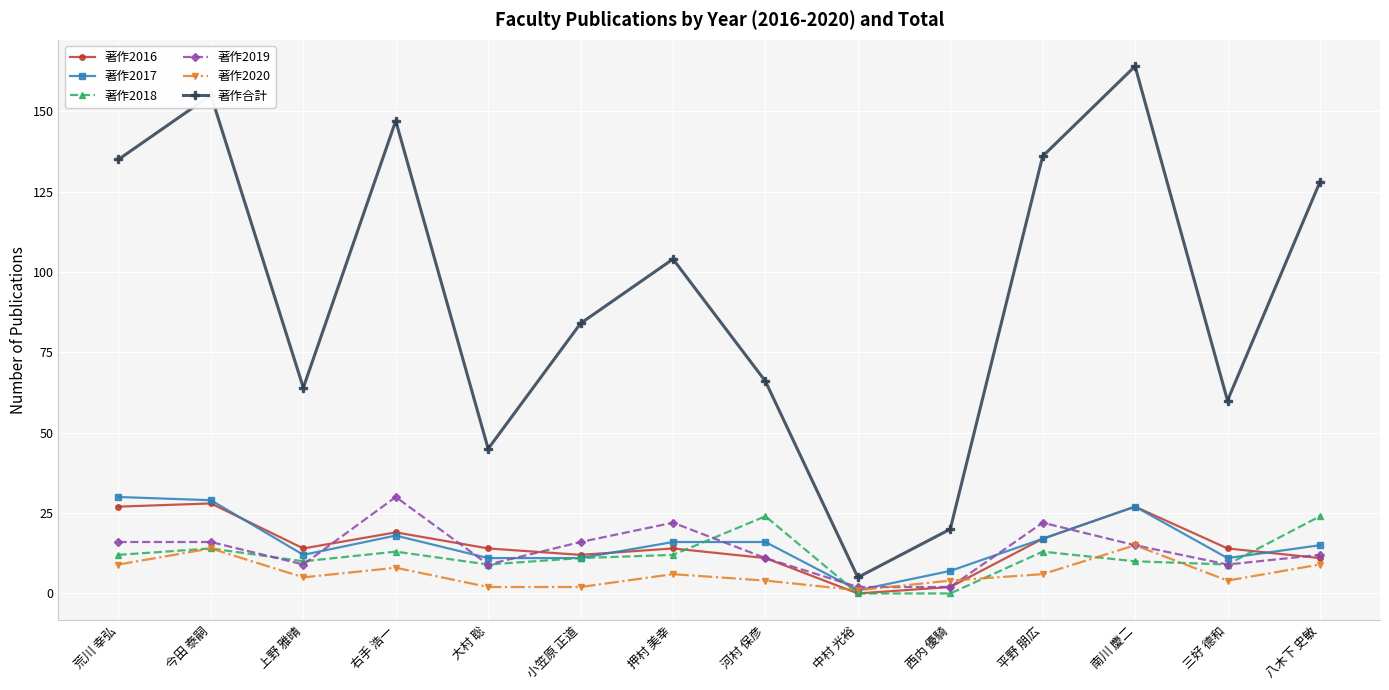

Reading left to right, extract all data points from this chart.

著作2016: 荒川 幸弘=27	今田 泰嗣=28	上野 雅晴=14	右手 浩一=19	大村 聡=14	小笠原 正道=12	押村 美幸=14	河村 保彦=11	中村 光裕=0	西内 優騎=2	平野 朋広=17	南川 慶二=27	三好 德和=14	八木下 史敏=11
著作2017: 荒川 幸弘=30	今田 泰嗣=29	上野 雅晴=12	右手 浩一=18	大村 聡=11	小笠原 正道=11	押村 美幸=16	河村 保彦=16	中村 光裕=1	西内 優騎=7	平野 朋広=17	南川 慶二=27	三好 德和=11	八木下 史敏=15
著作2018: 荒川 幸弘=12	今田 泰嗣=14	上野 雅晴=10	右手 浩一=13	大村 聡=9	小笠原 正道=11	押村 美幸=12	河村 保彦=24	中村 光裕=0	西内 優騎=0	平野 朋広=13	南川 慶二=10	三好 德和=9	八木下 史敏=24
著作2019: 荒川 幸弘=16	今田 泰嗣=16	上野 雅晴=9	右手 浩一=30	大村 聡=9	小笠原 正道=16	押村 美幸=22	河村 保彦=11	中村 光裕=2	西内 優騎=2	平野 朋広=22	南川 慶二=15	三好 德和=9	八木下 史敏=12
著作2020: 荒川 幸弘=9	今田 泰嗣=14	上野 雅晴=5	右手 浩一=8	大村 聡=2	小笠原 正道=2	押村 美幸=6	河村 保彦=4	中村 光裕=1	西内 優騎=4	平野 朋広=6	南川 慶二=15	三好 德和=4	八木下 史敏=9
著作合計: 荒川 幸弘=135	今田 泰嗣=155	上野 雅晴=64	右手 浩一=147	大村 聡=45	小笠原 正道=84	押村 美幸=104	河村 保彦=66	中村 光裕=5	西内 優騎=20	平野 朋広=136	南川 慶二=164	三好 德和=60	八木下 史敏=128